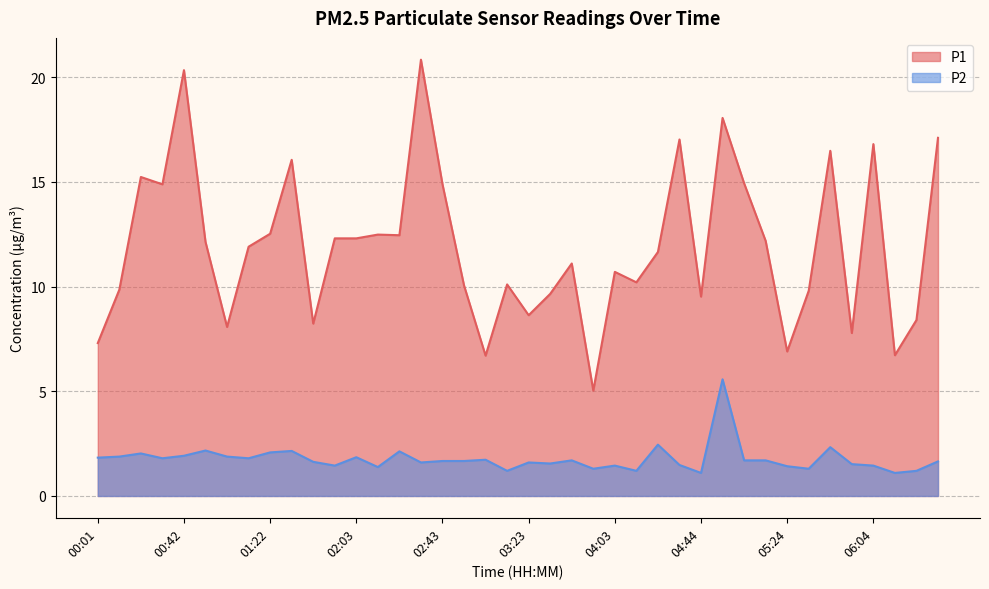

True or false: P1 has a value of 14.9 at 02:43.

True